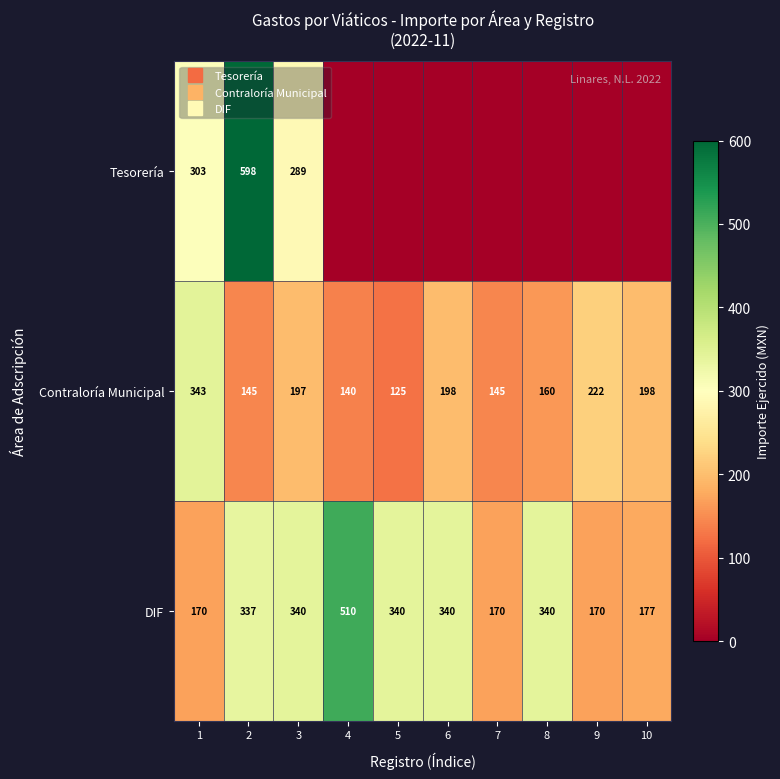

At which label does Contraloría Municipal reach its peak?

1